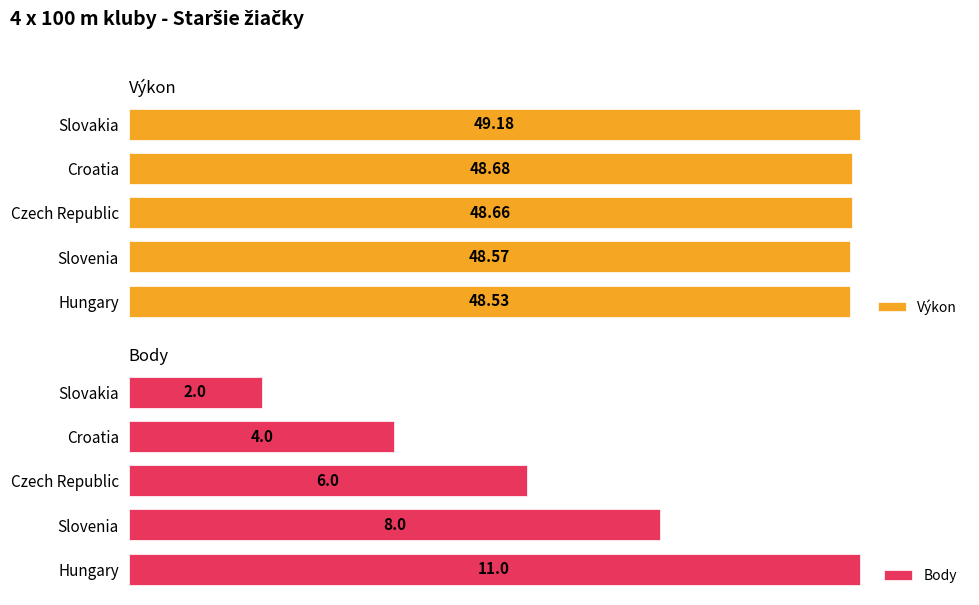

Which category has the lowest value in the Výkon series?

Hungary